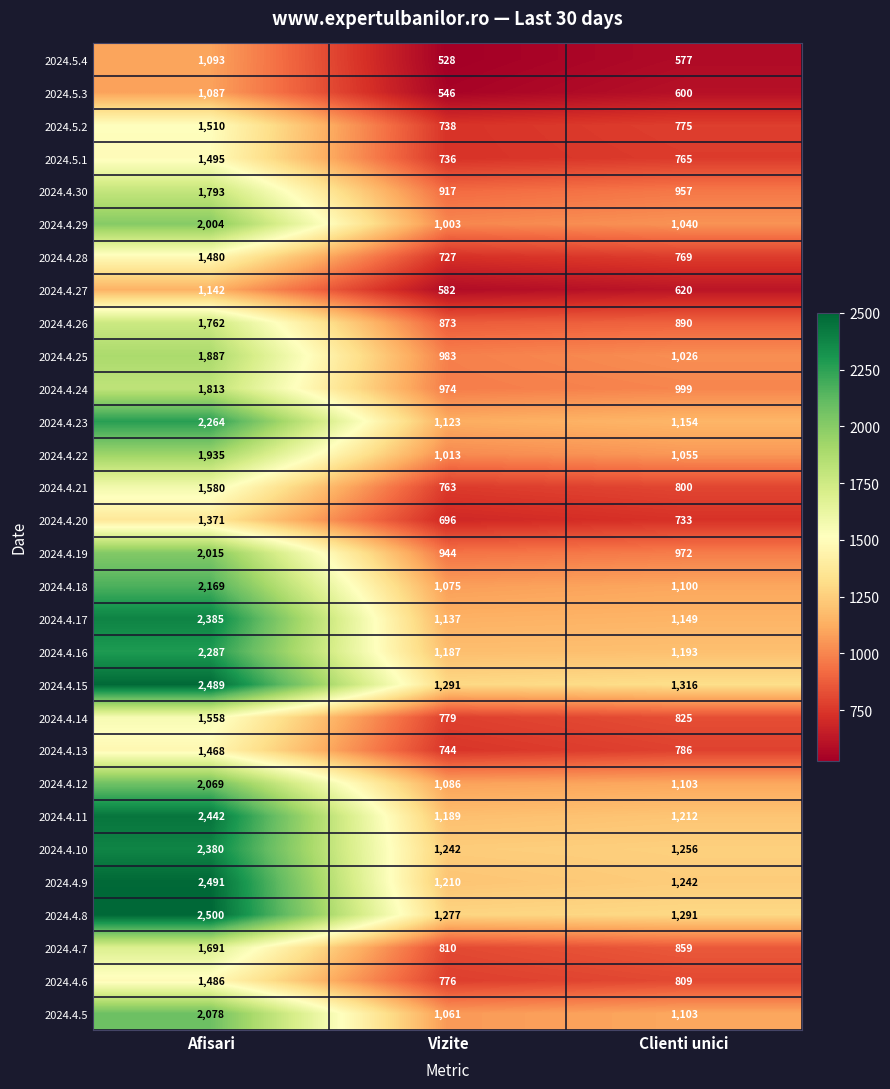

True or false: 2024.4.18 has a value of 3147 at Afisari.

False